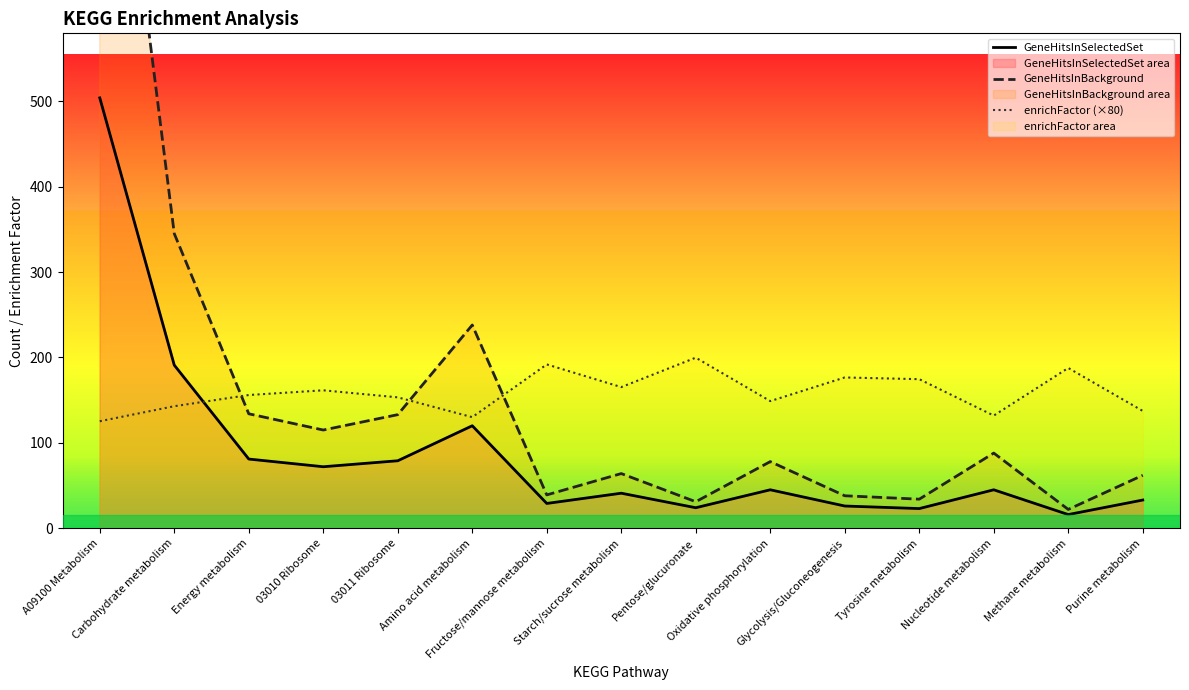

Where does the GeneHitsInBackground series first go above 78?

A09100 Metabolism